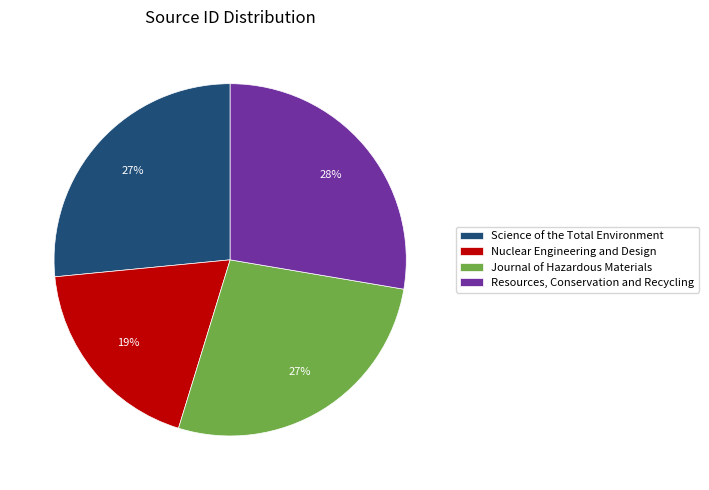

Is there any slice that represents more than half of the pie?

No